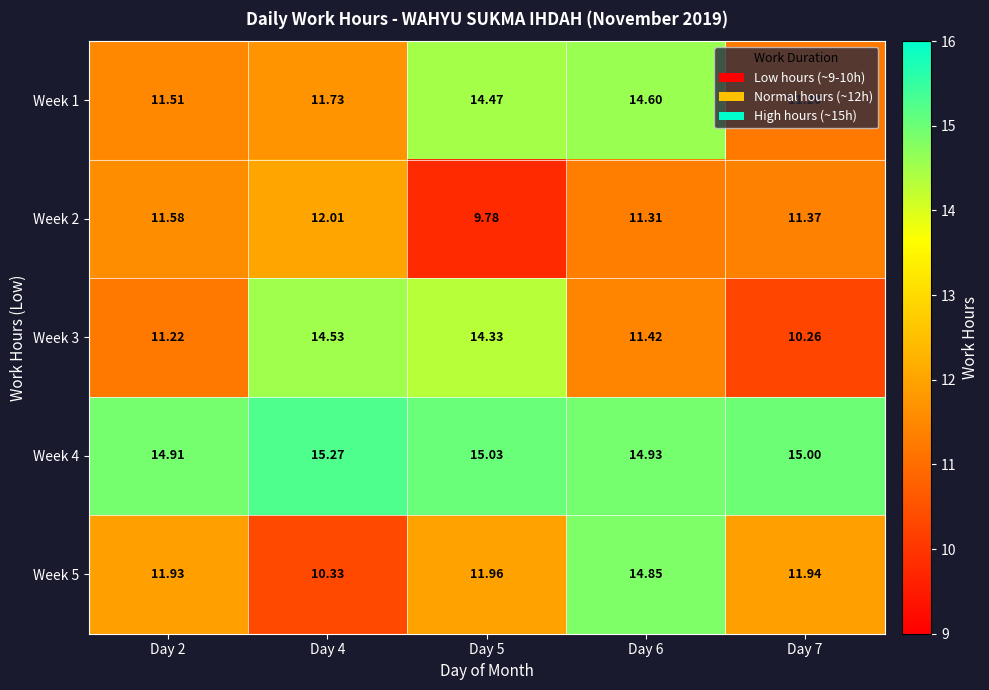

Is the value of Week 2 at Day 4 greater than the value of Week 3 at Day 6?

Yes